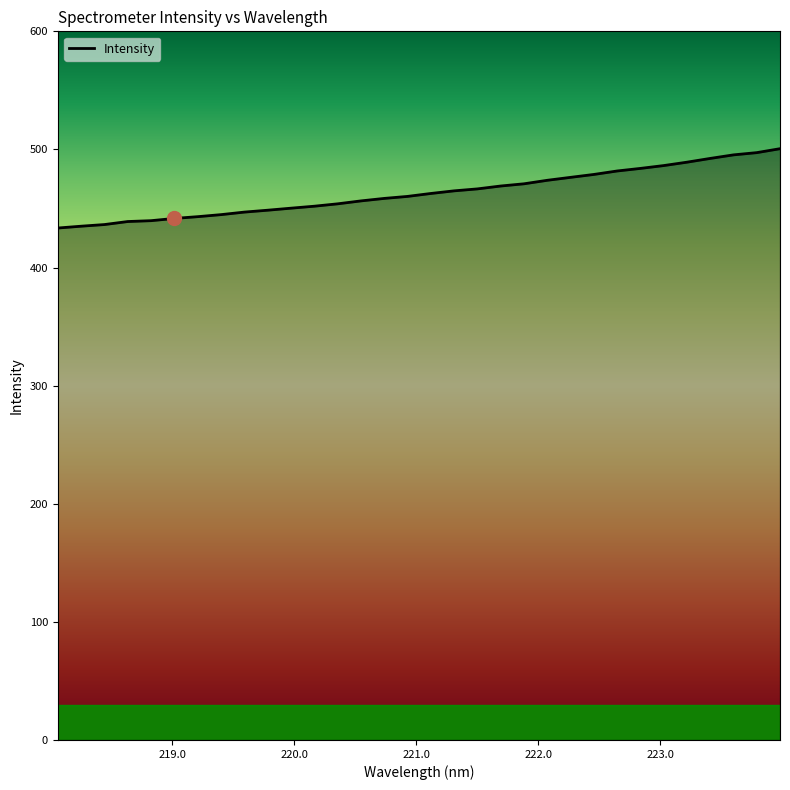

What is the difference between the maximum and minimum values?

67.2